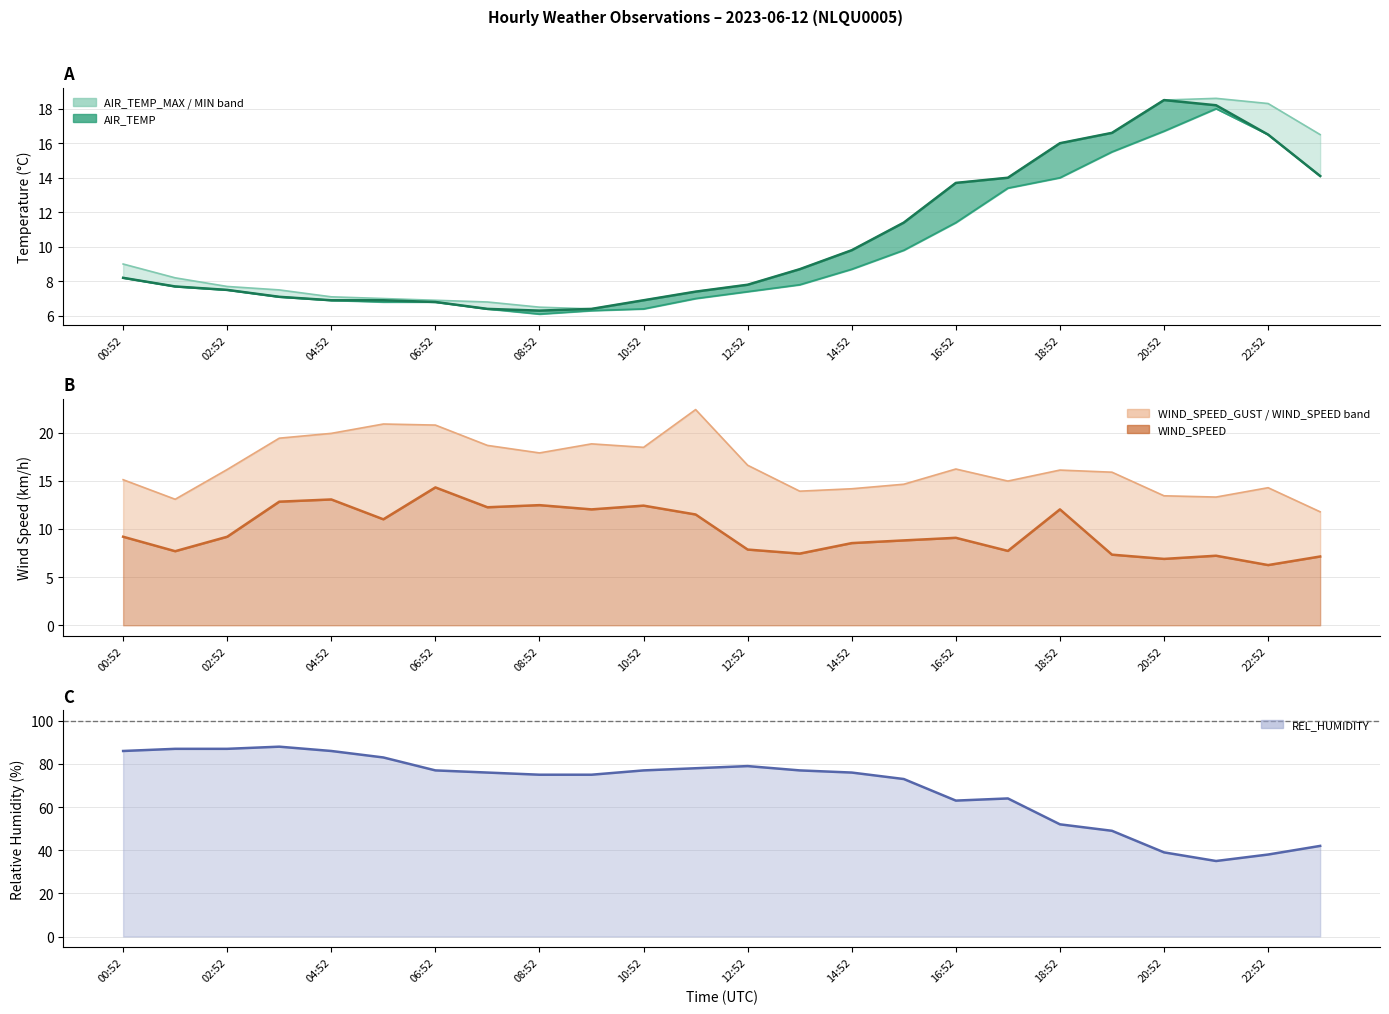

In REL_HUMIDITY, how many points are lower than both neighbors (excluding endpoints)?

2